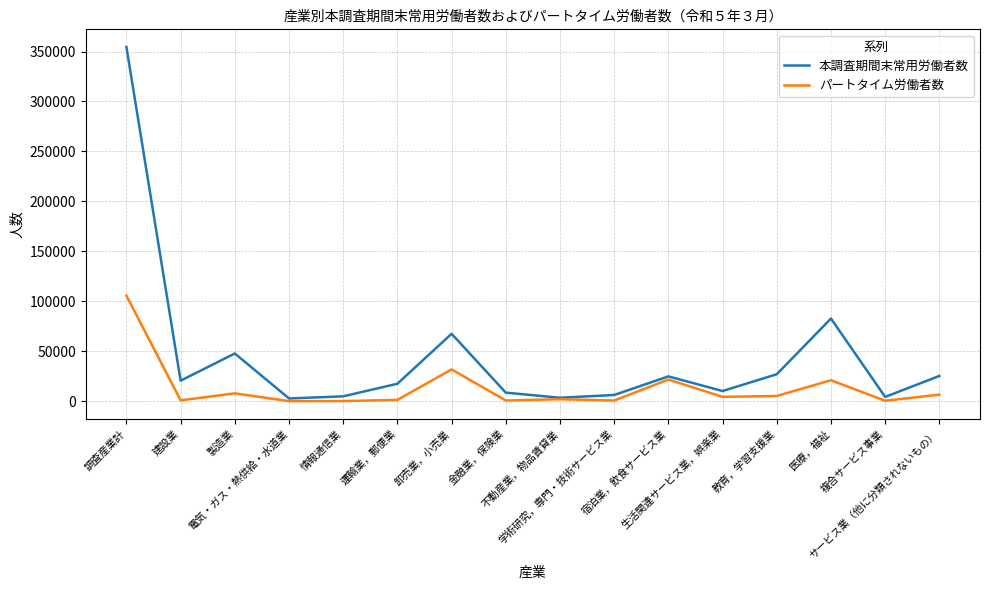

Between 製造業 and 情報通信業, which series saw the biggest shift?

本調査期間末常用労働者数